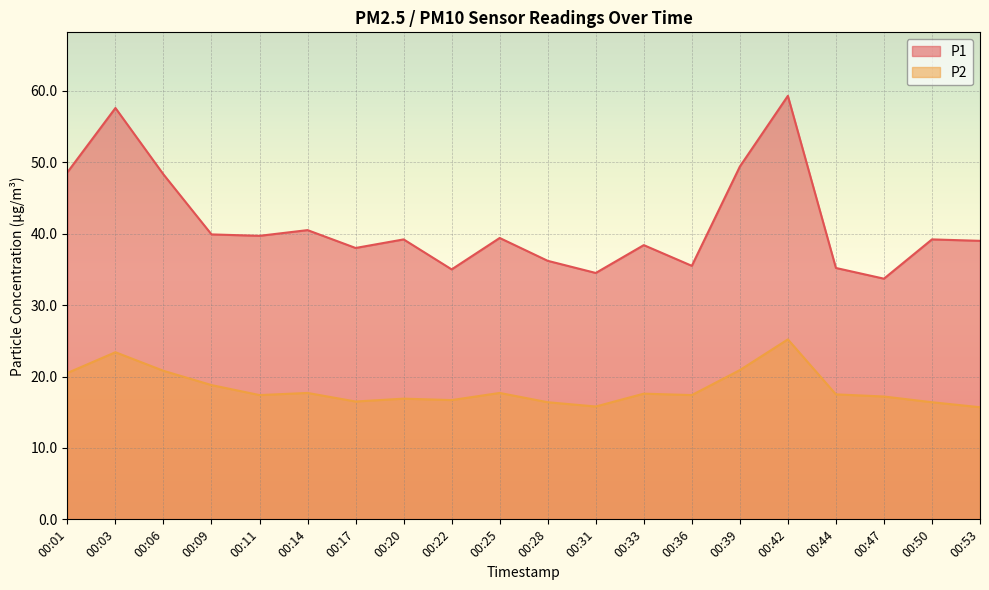

The value of P1 at 00:03 is 57.6. True or false?

True